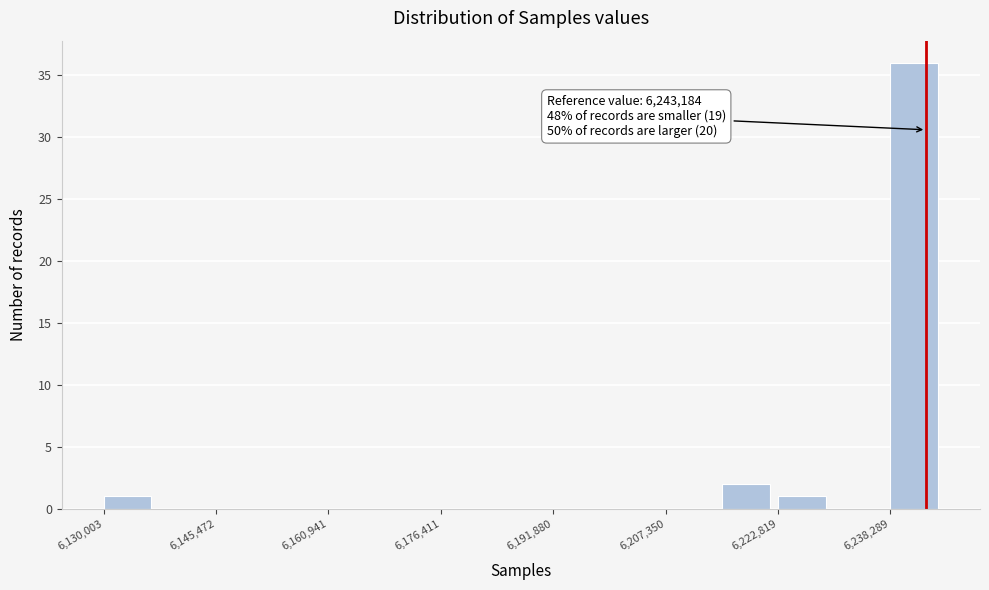

Around what value on the x-axis is the tallest bar? Give the approximate position of its centre, as read against the axis.

6242000